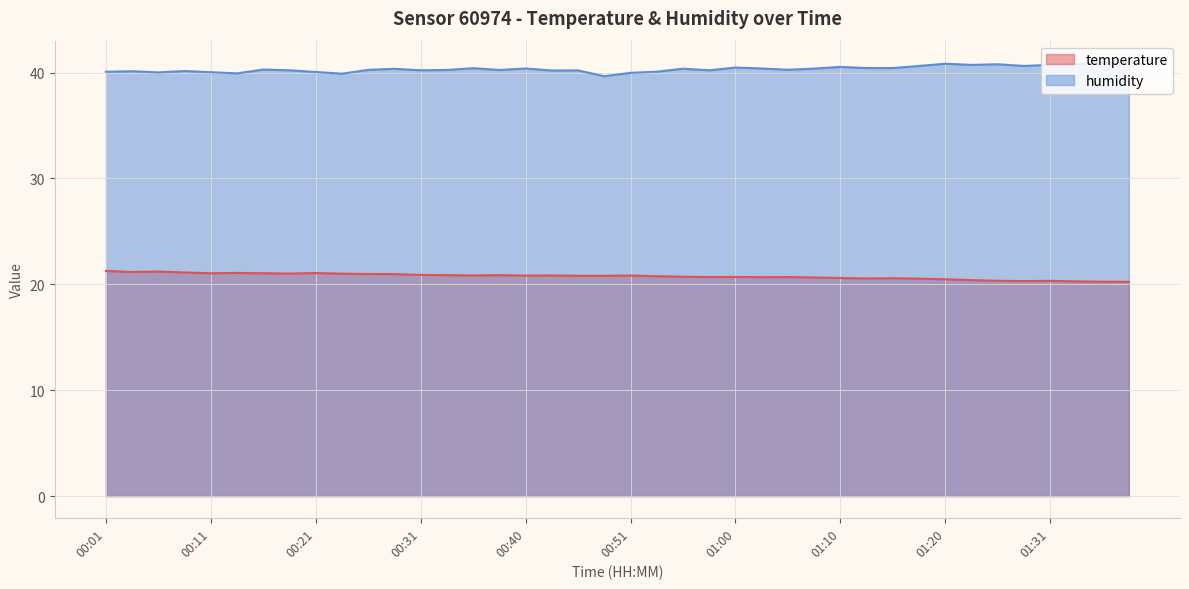

How many lines are shown in the chart?

2